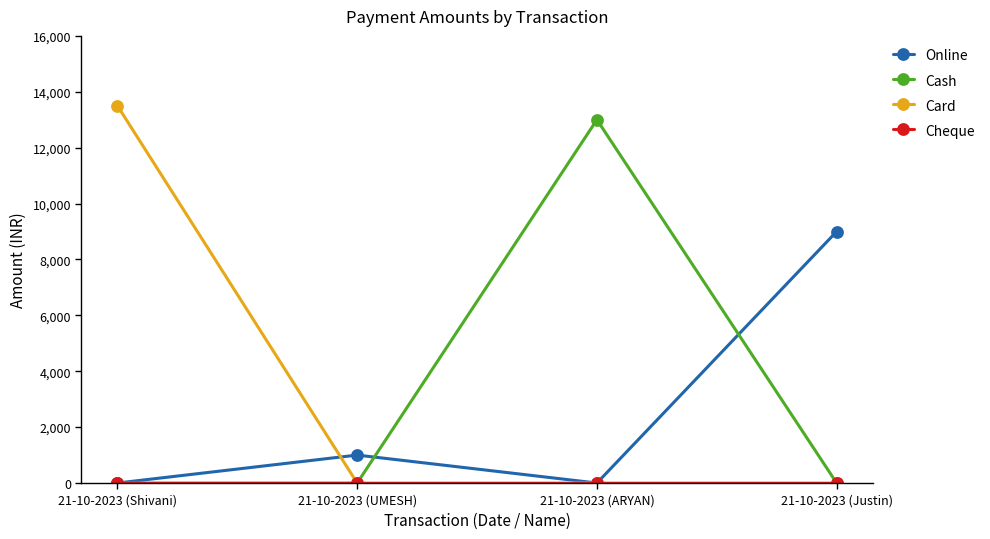

At how many categories does at least one series exceed 3711?

3